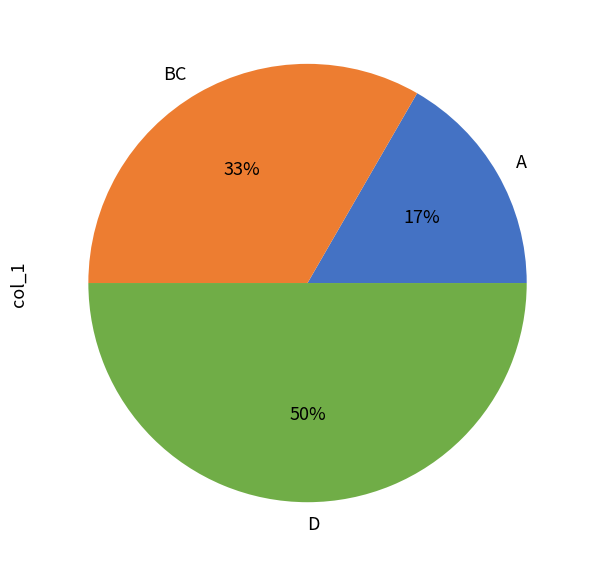

Do D and A together represent more than half of the pie?

Yes